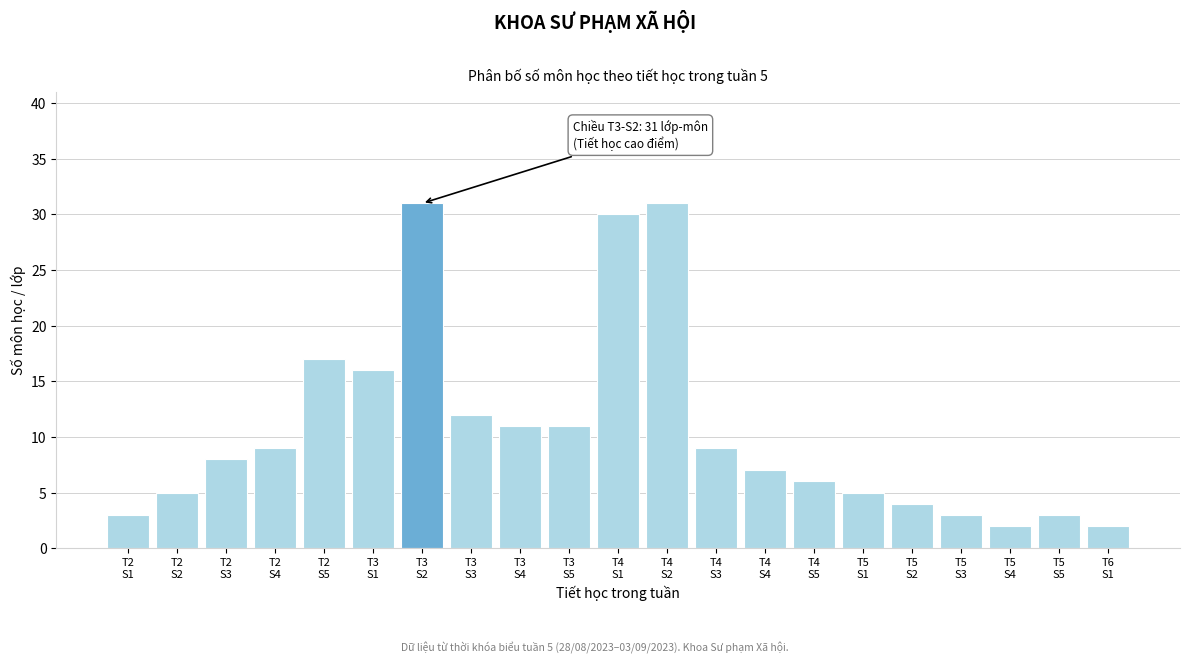

Reading left to right, what are all the values shown in this chart?

3	5	8	9	17	16	31	12	11	11	30	31	9	7	6	5	4	3	2	3	2